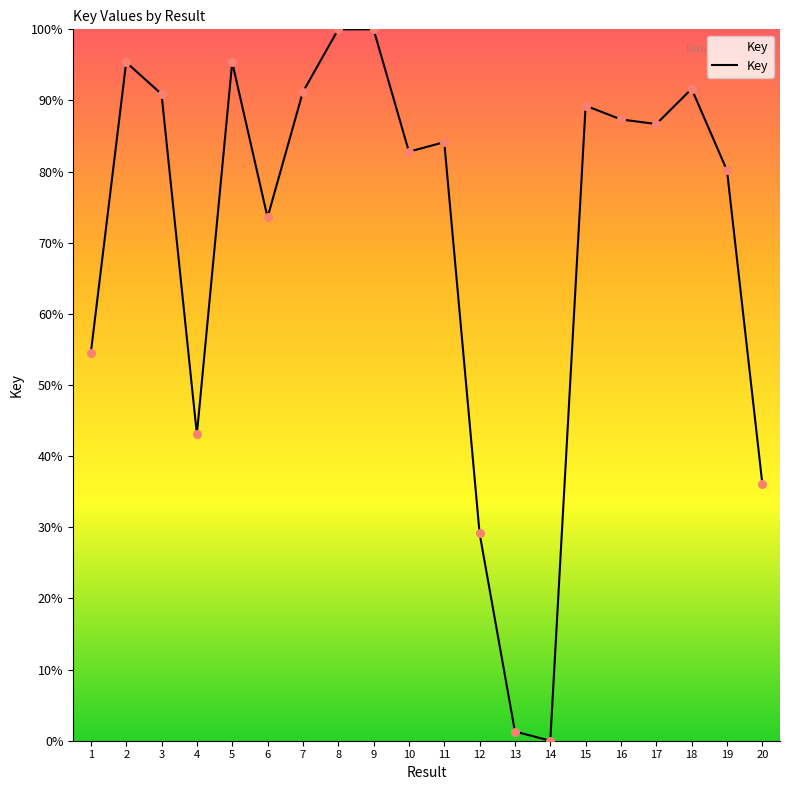

Between 6 and 8, which is larger?

8